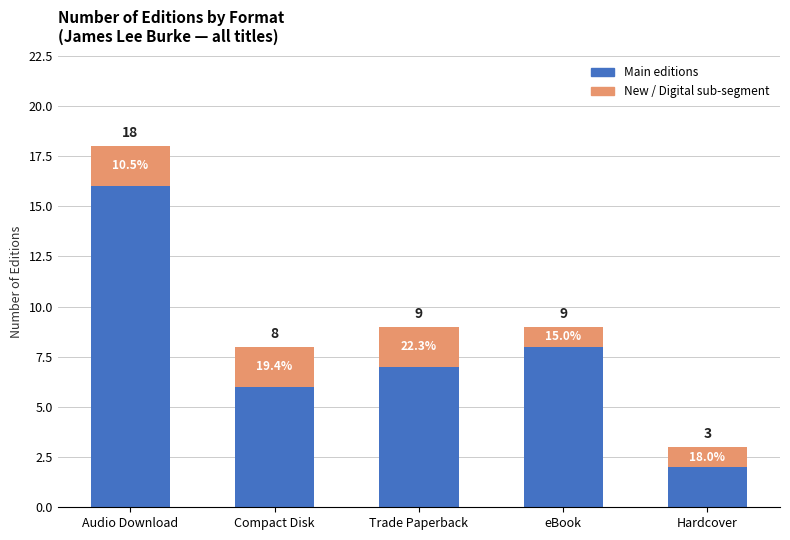

How many bars are there in total?

5